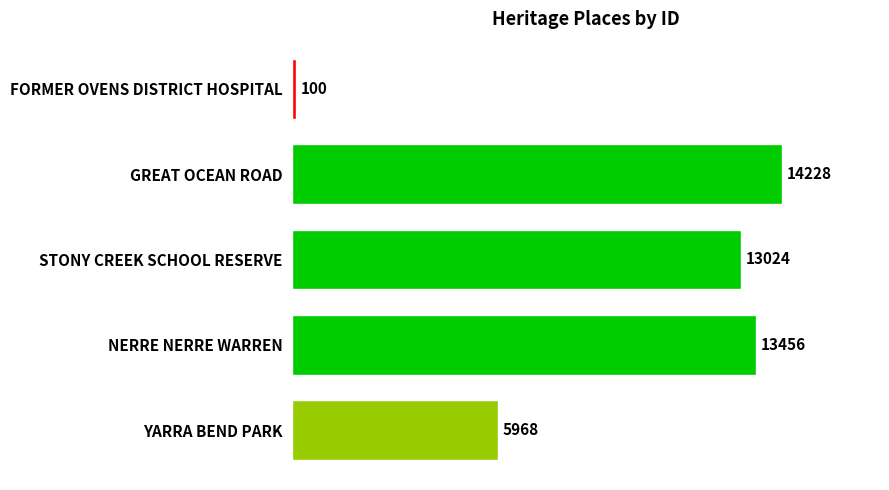

Where is the data nearest to the value 7164?

YARRA BEND PARK